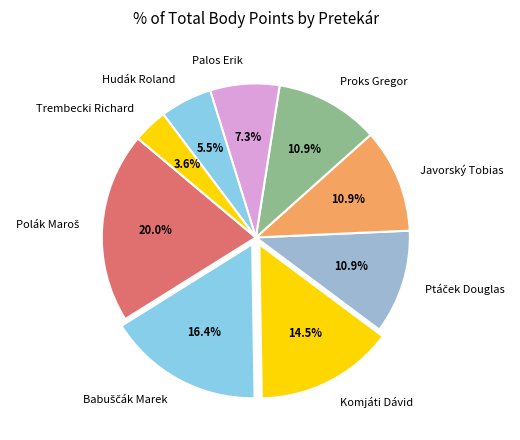

Is Palos Erik the majority of the pie?

No